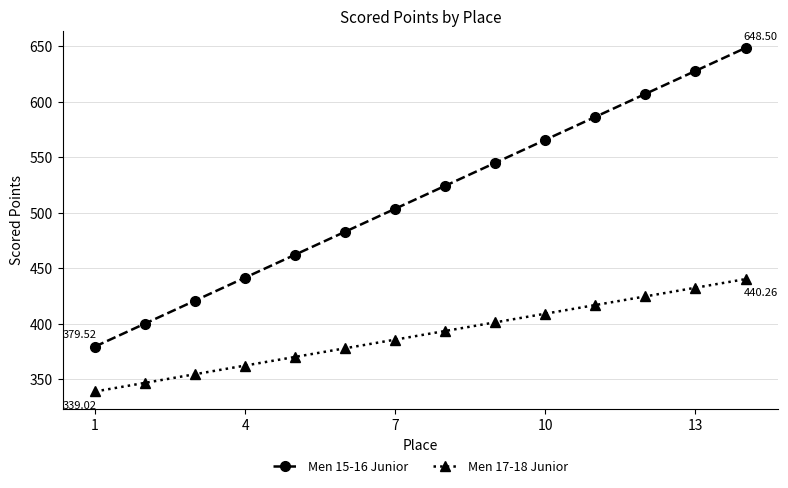

True or false: Men 17-18 Junior and Men 15-16 Junior cross at least once.

False